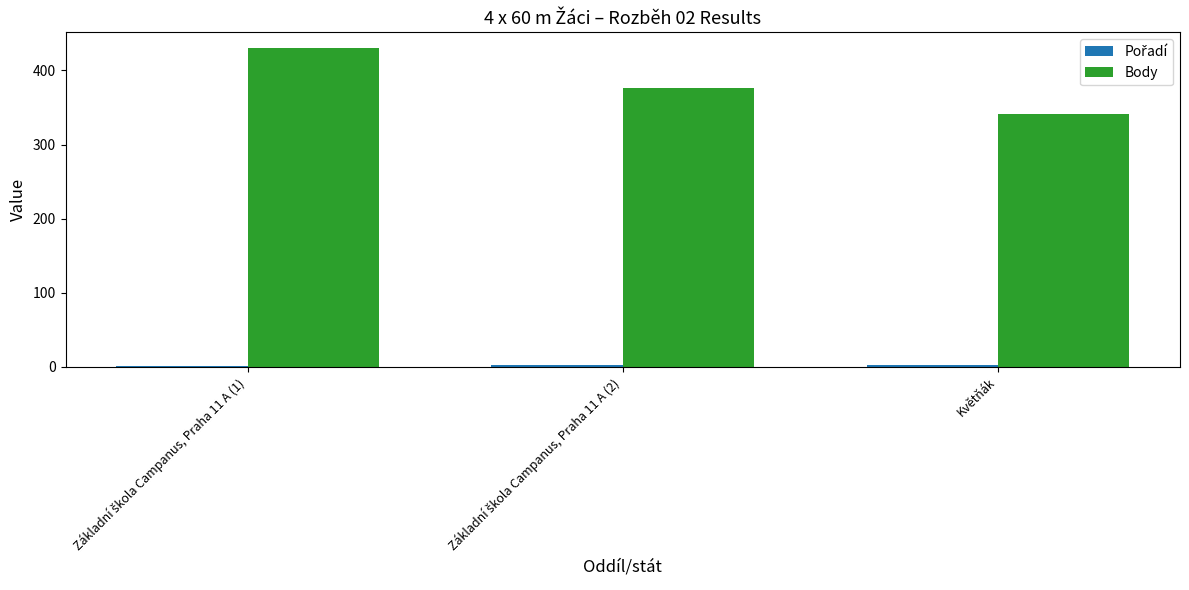

How many groups of bars are there?

3